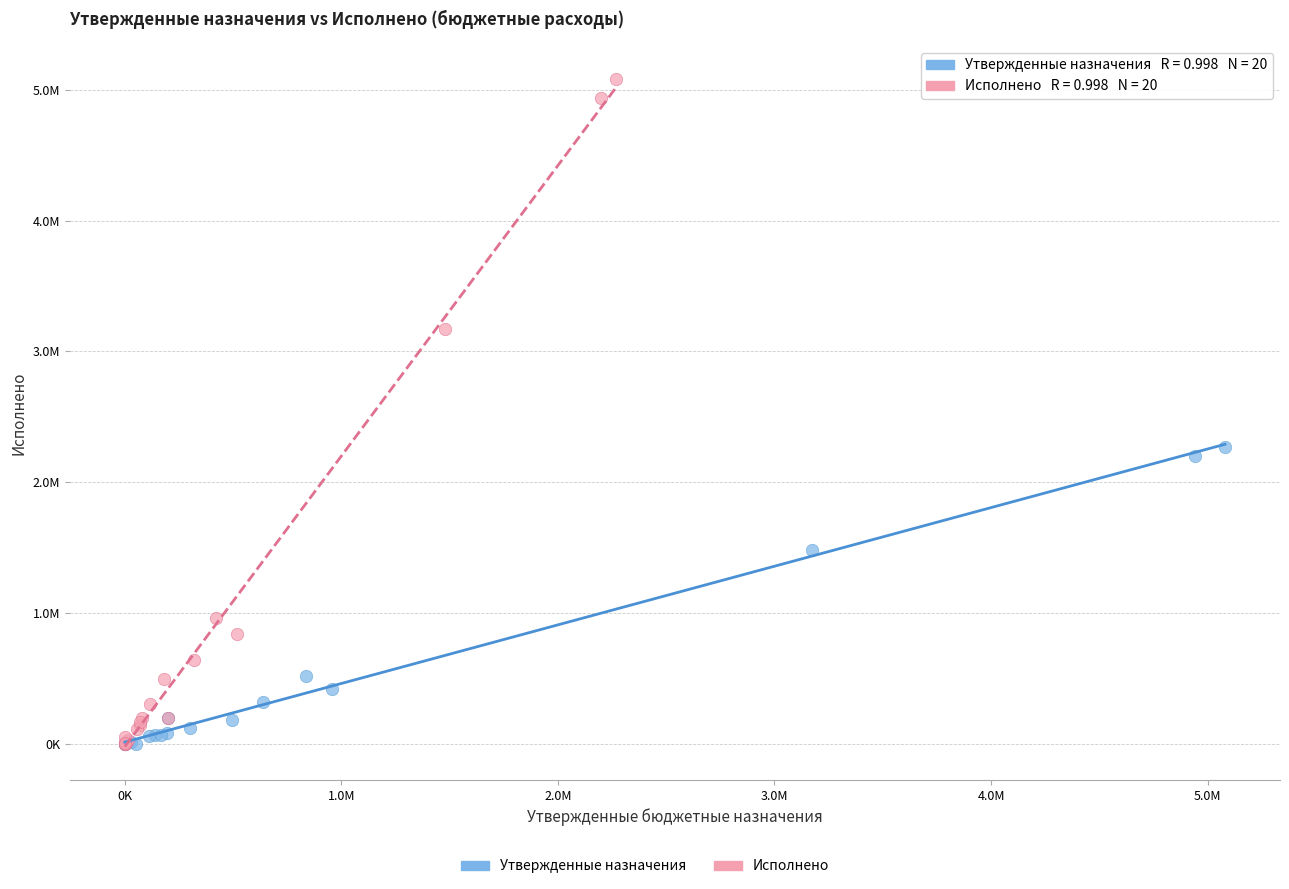

Which series has the widest spread of Y values?

Исполнено